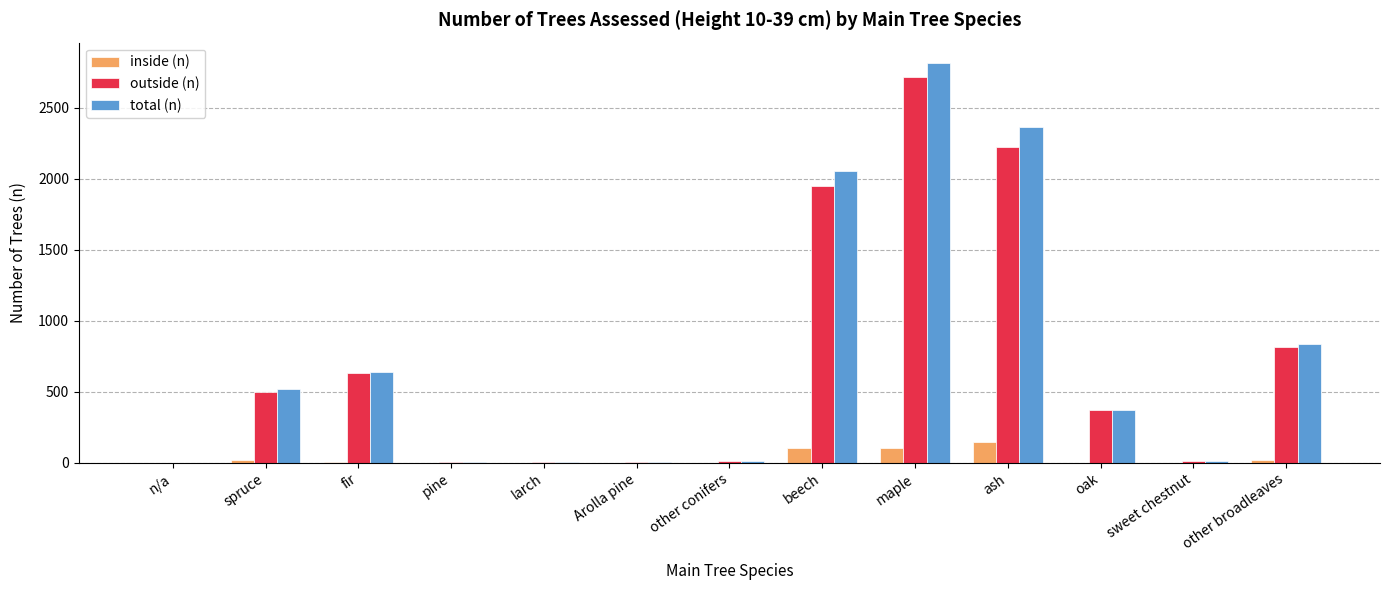

Are the bars grouped side by side (vs. stacked)?

Yes